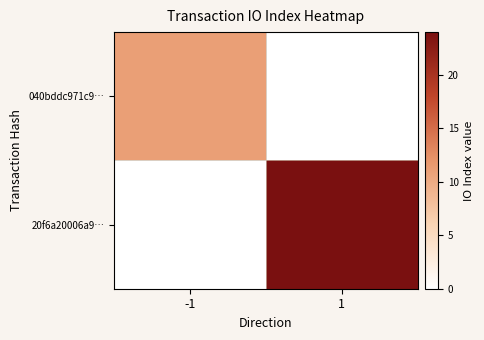

Count the number of data series in this chart.

2